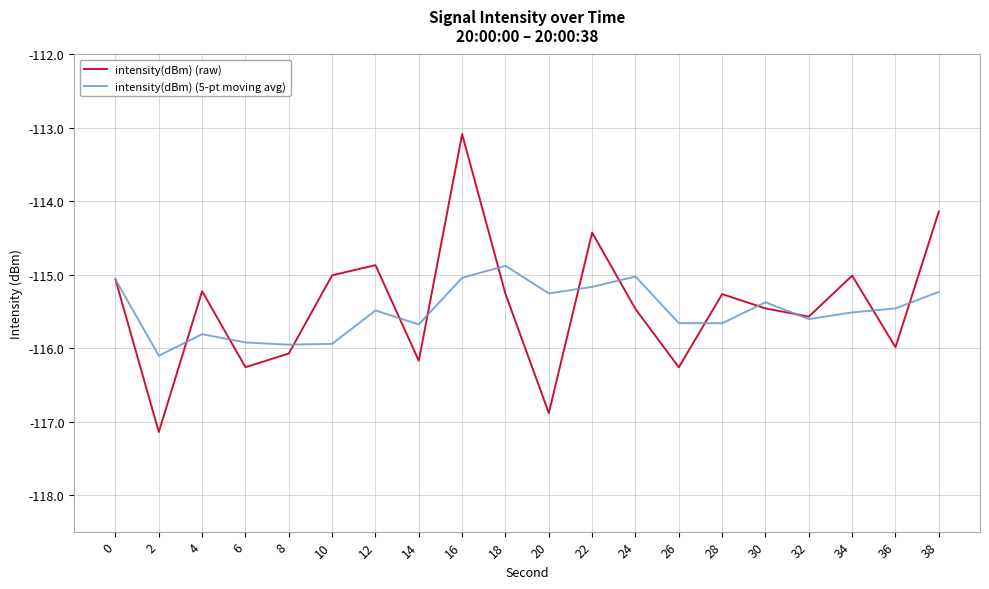

Between 0 and 6, which series saw the biggest shift?

intensity(dBm) (raw)